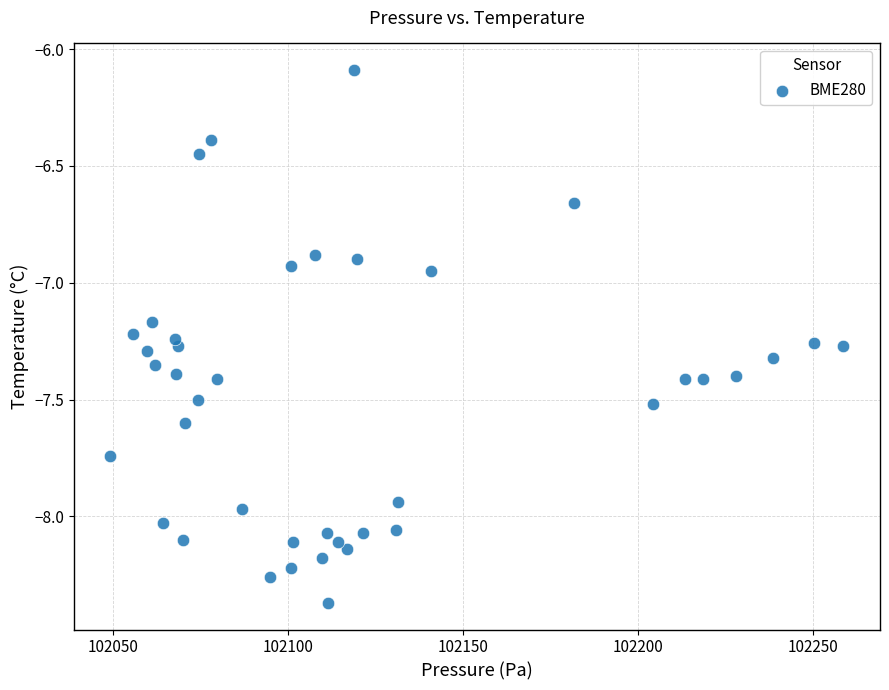

What is the range of Y values (max minus min)?

2.3